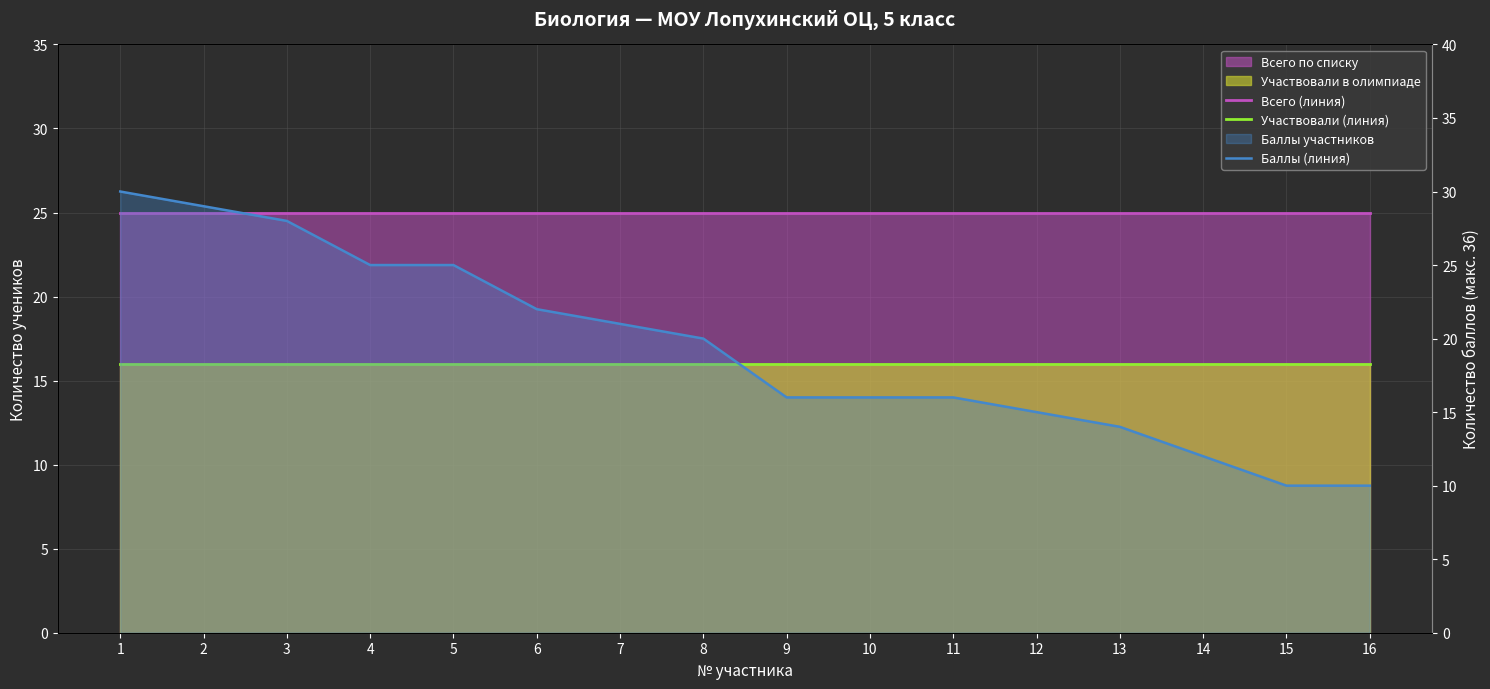

How many lines are shown in the chart?

3